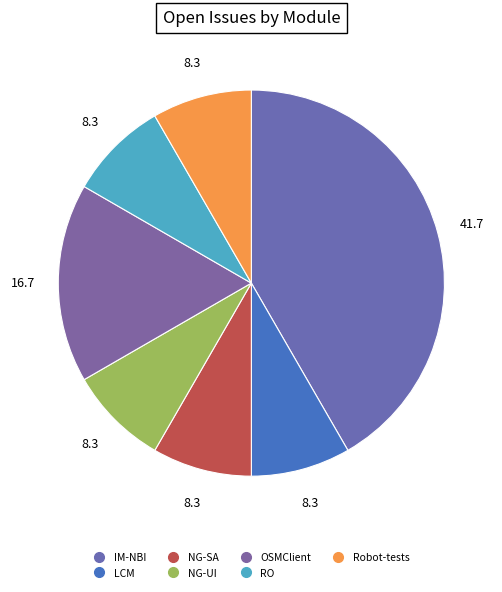

Count the number of slices in the pie.

7